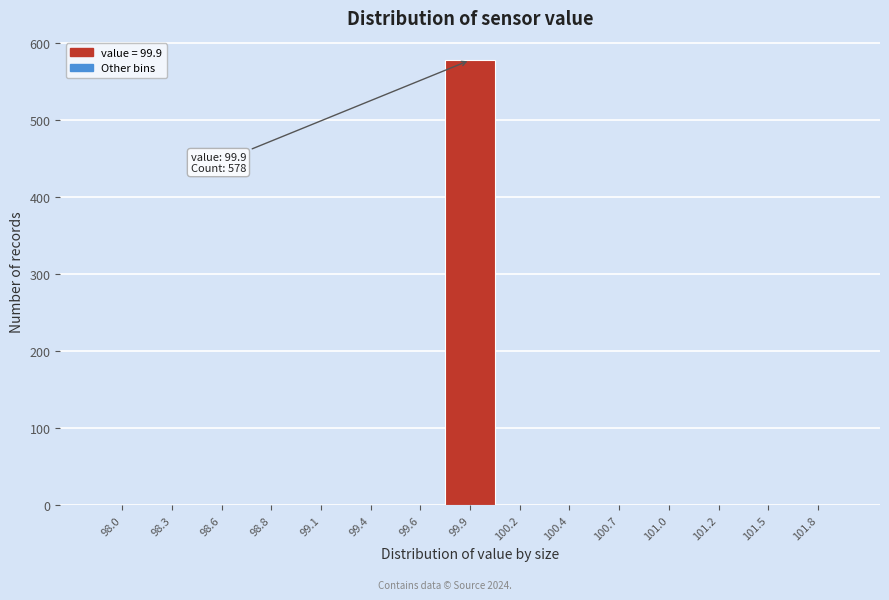

Which range on the x-axis has the tallest bar?

99.75 to 100.05